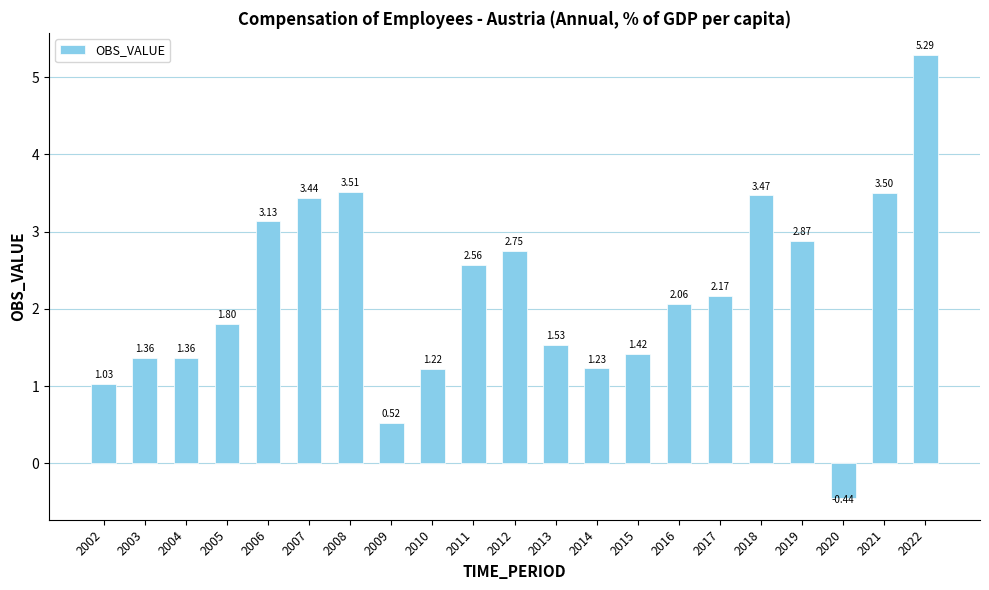

What is the change in value from 2003 to 2015?

+0.1